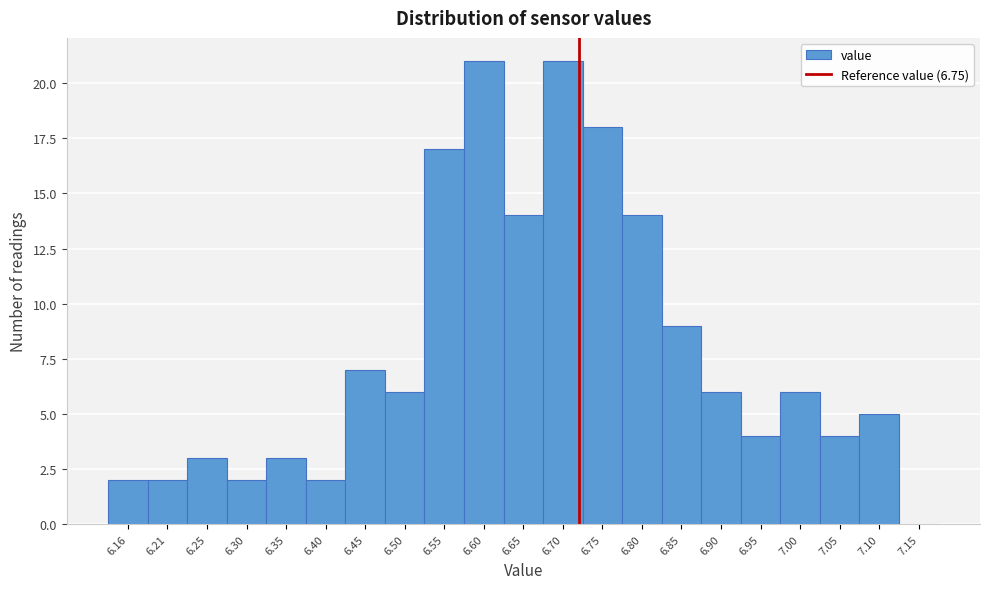

Reading left to right, list all the values displayed in this chart.

6.16=2	6.21=2	6.25=3	6.30=2	6.35=3	6.40=2	6.45=7	6.50=6	6.55=17	6.60=21	6.65=14	6.70=21	6.75=18	6.80=14	6.85=9	6.90=6	6.95=4	7.00=6	7.05=4	7.10=5	7.15=0